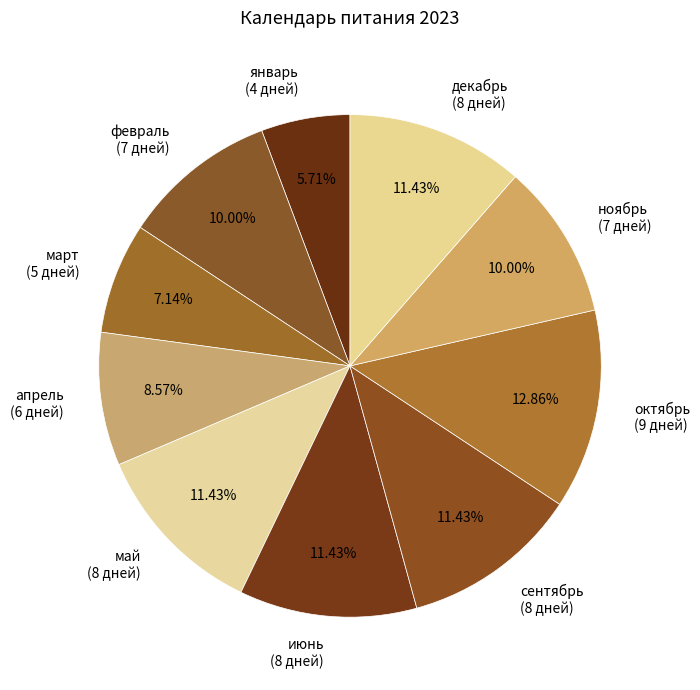

Which category has the biggest portion of the pie?

октябрь